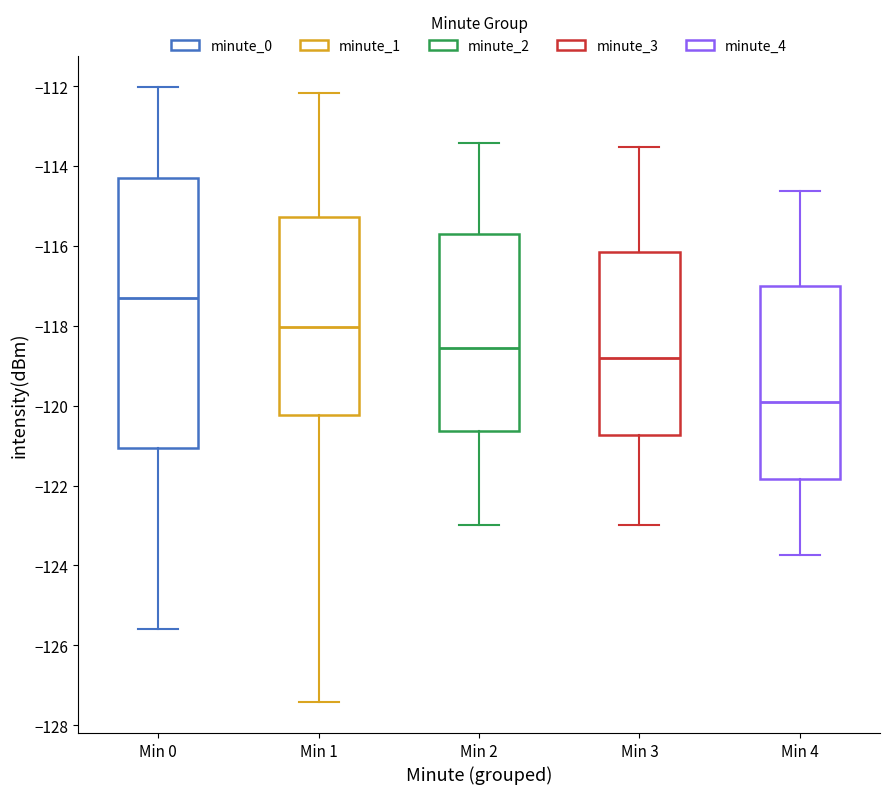

Reading left to right, transcribe this box plot: for each box, give where its median line is, the range the box spans, and where its two whiskers end, as read against the y-axis. The values are not printed on the chart, so give them approximately, as read against the axis.

Min 0: median -117.2, box -121.0 to -114.2, whiskers -125.6 to -112.0
Min 1: median -118.0, box -120.2 to -115.2, whiskers -127.4 to -112.2
Min 2: median -118.6, box -120.6 to -115.8, whiskers -123.0 to -113.4
Min 3: median -118.8, box -120.8 to -116.2, whiskers -123.0 to -113.6
Min 4: median -120.0, box -121.8 to -117.0, whiskers -123.8 to -114.6